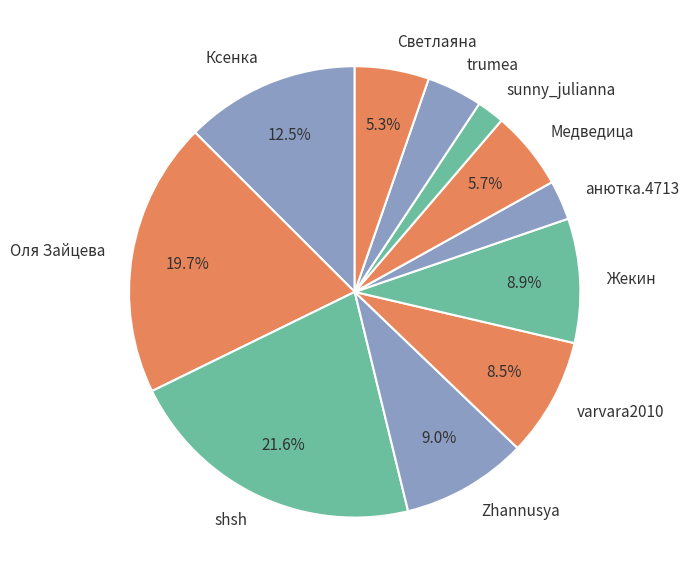

Does any single category account for the majority?

No